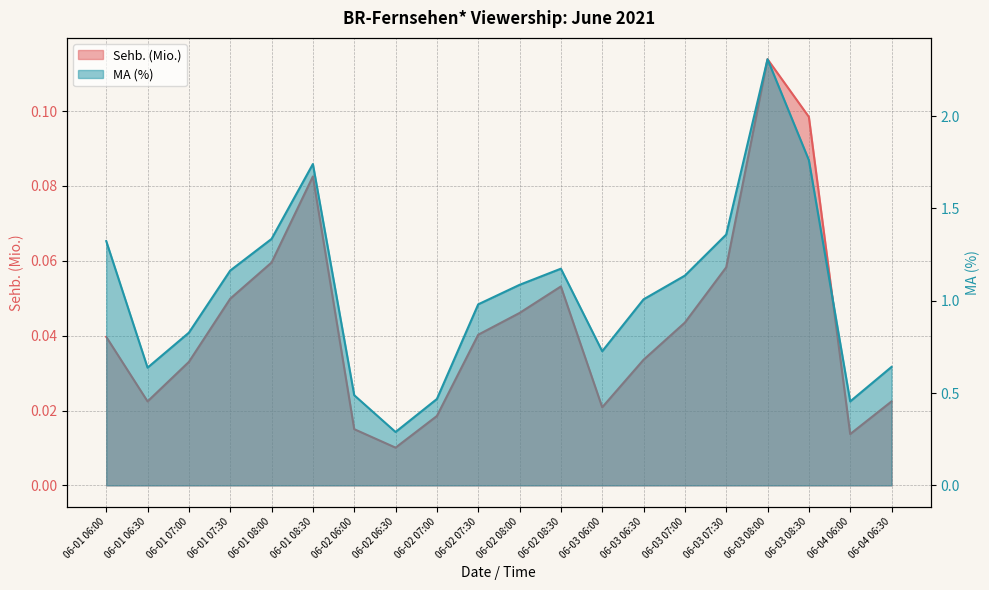

Where is the first local minimum for Sehb. (Mio.)?

06-01 06:30